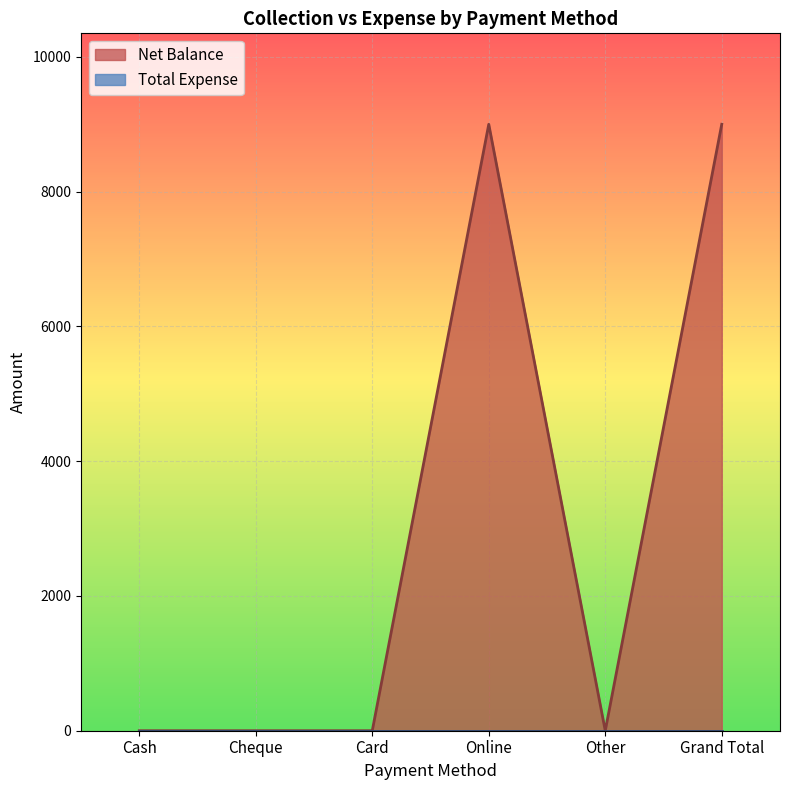

How many points are higher than both their immediate neighbors (excluding endpoints)?

1